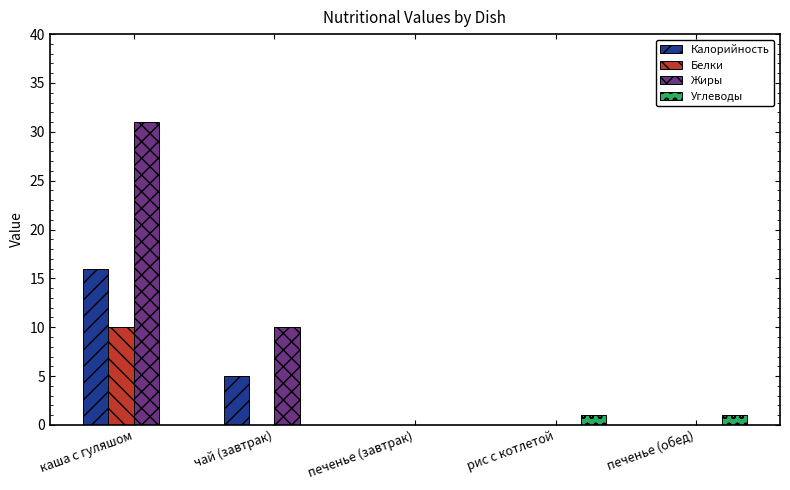

At which category is the sum across all series the highest?

каша с гуляшом